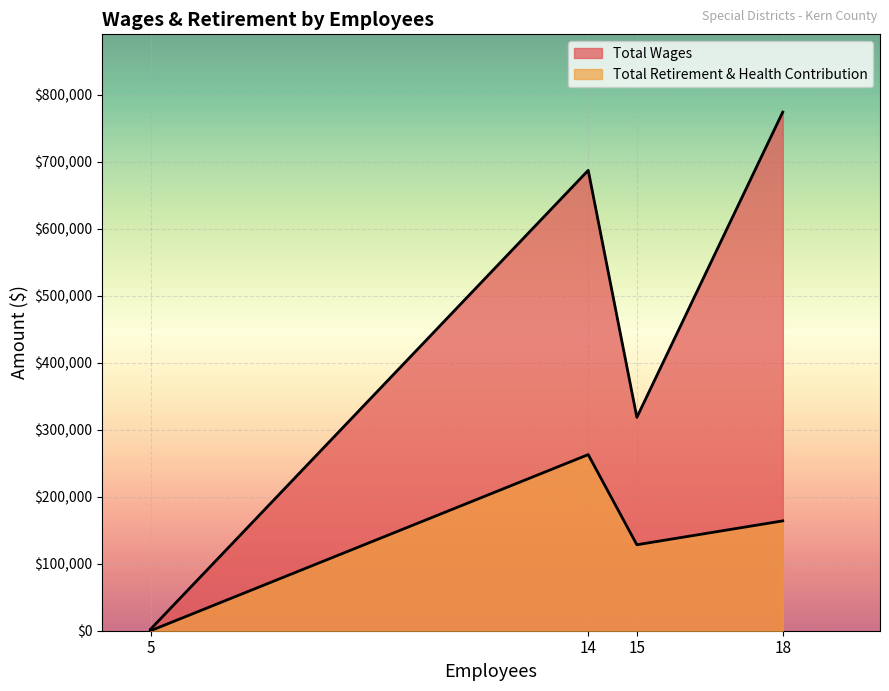

The value of Total Retirement & Health Contribution at 14 is 262783. True or false?

True